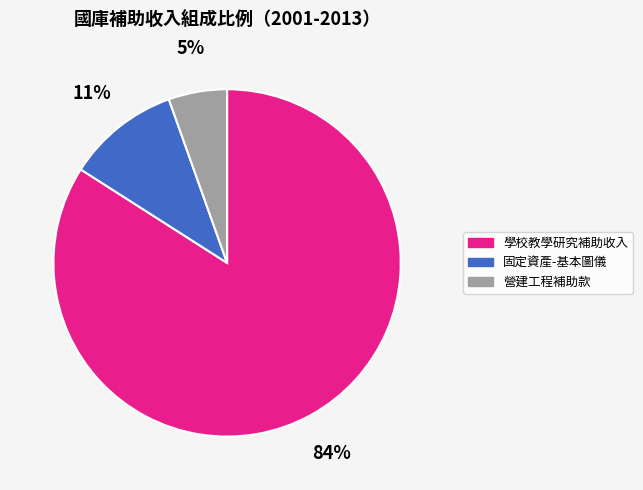

Which category has the biggest portion of the pie?

學校教學研究補助收入